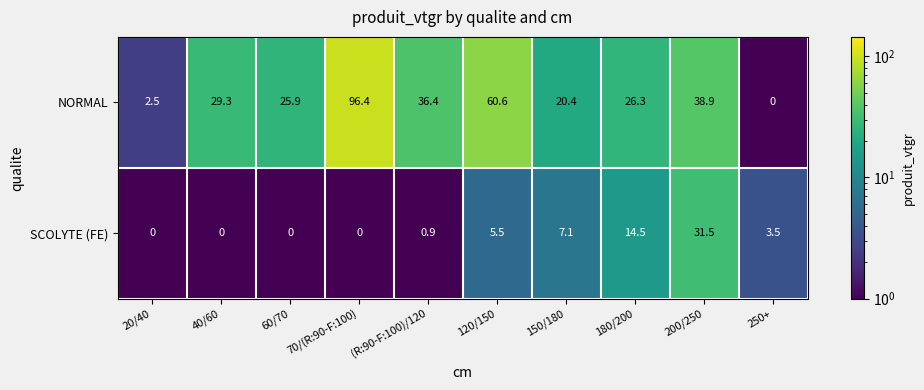

At which label does NORMAL first exceed 29?

40/60